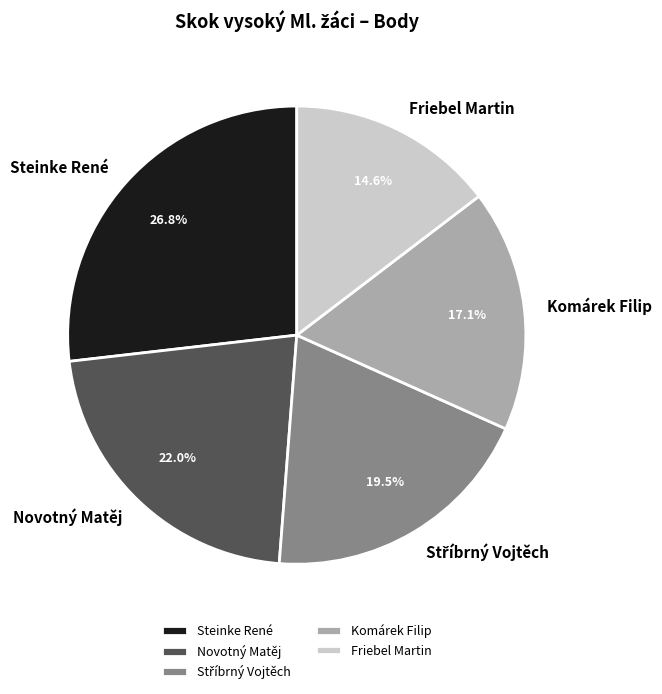

Is Friebel Martin the majority of the pie?

No